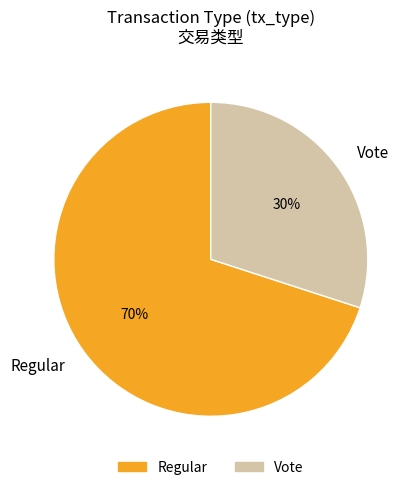

To the nearest percent, what portion does Vote represent?

30%